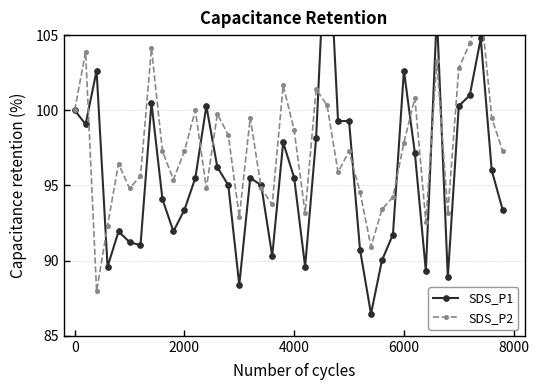

Rank the series by their maximum value, from lowest to highest.

SDS_P2, SDS_P1